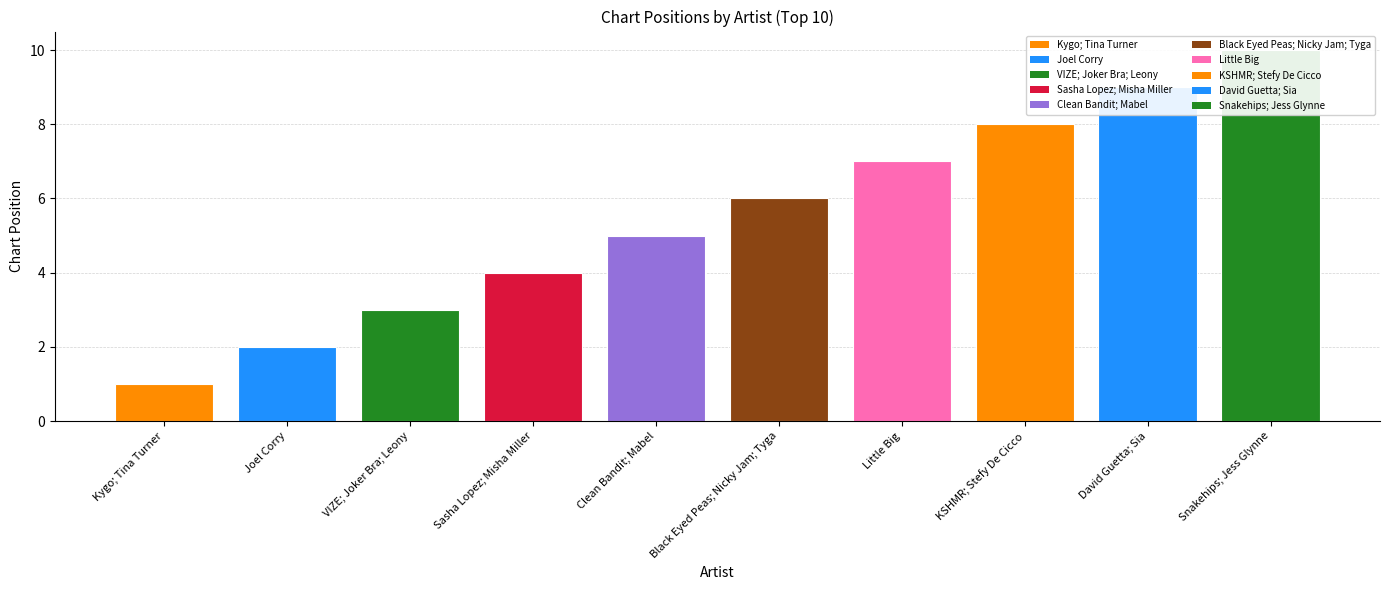

What is the difference between the maximum and minimum values?

9